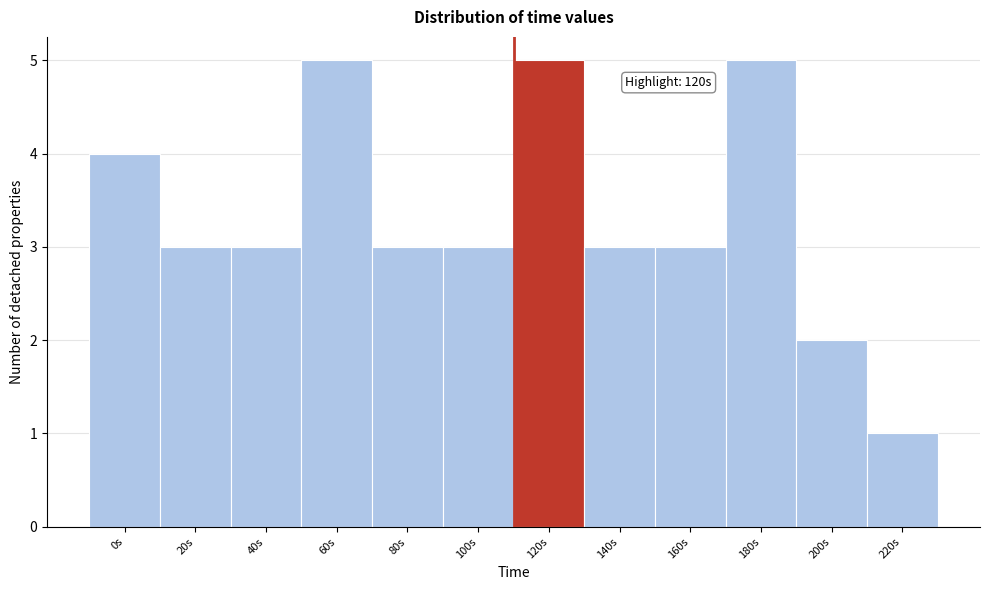

Reading right to left, what are all the values shown in this chart?

220s=1	200s=2	180s=5	160s=3	140s=3	120s=5	100s=3	80s=3	60s=5	40s=3	20s=3	0s=4